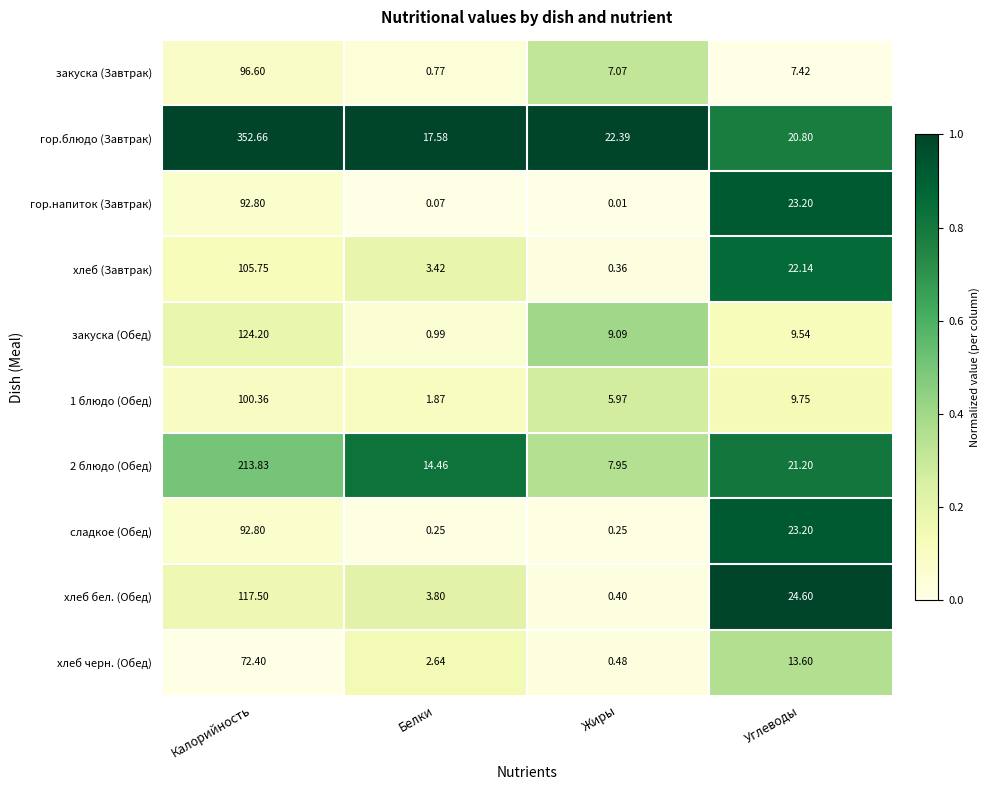

Which series has the largest range (max minus min)?

гор.блюдо (Завтрак)